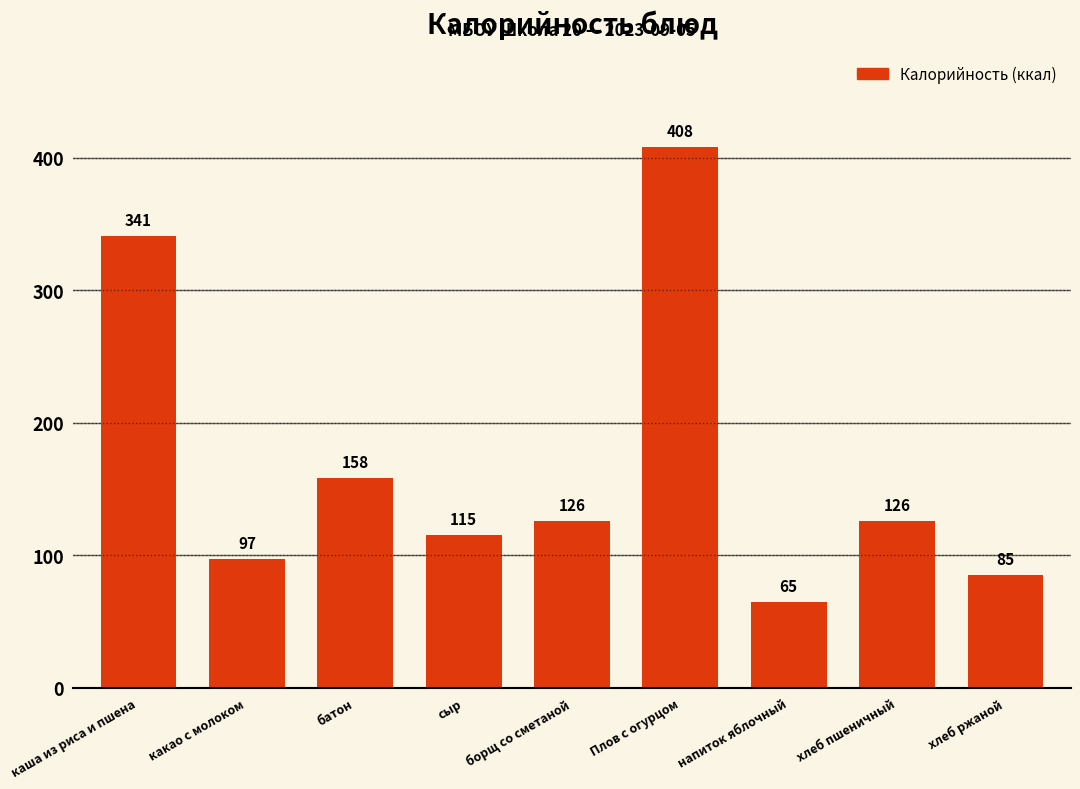

Where does the data first go above 126?

каша из риса и пшена